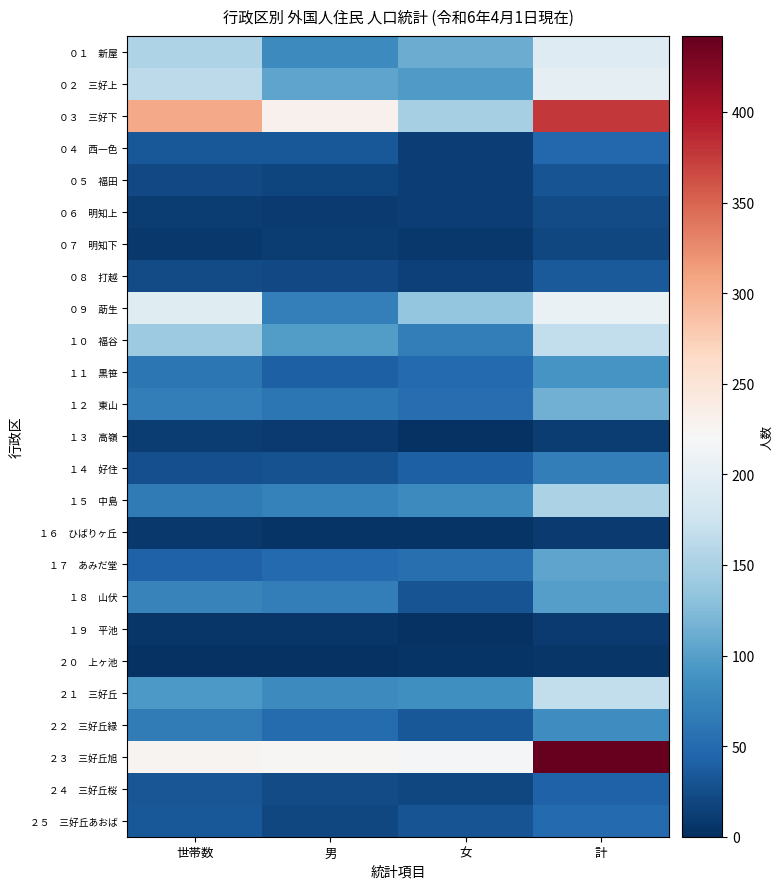

What is the total value across all series at 女?

1326